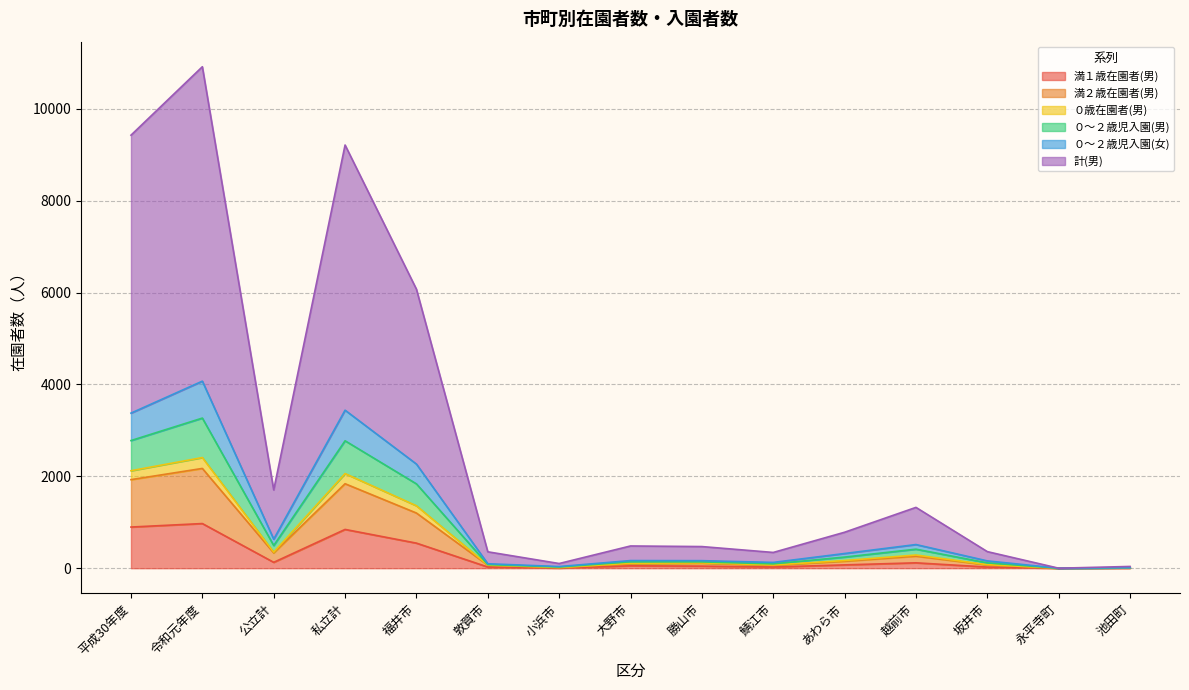

The value of 満１歳在園者(男) at 永平寺町 is 402. True or false?

False